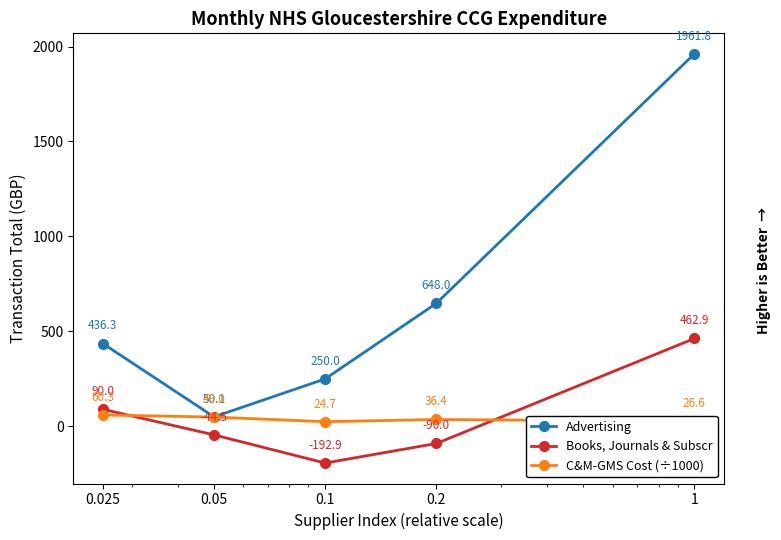

What is the difference between the maximum and minimum values in the Books, Journals & Subscr series?

655.8